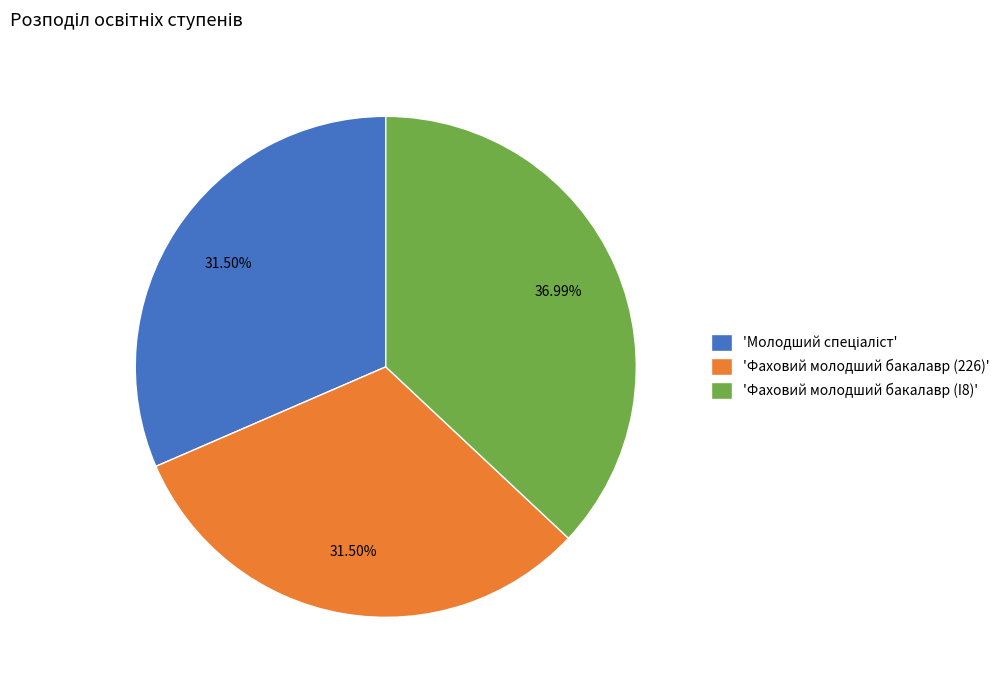

Is there a majority slice in this chart?

No